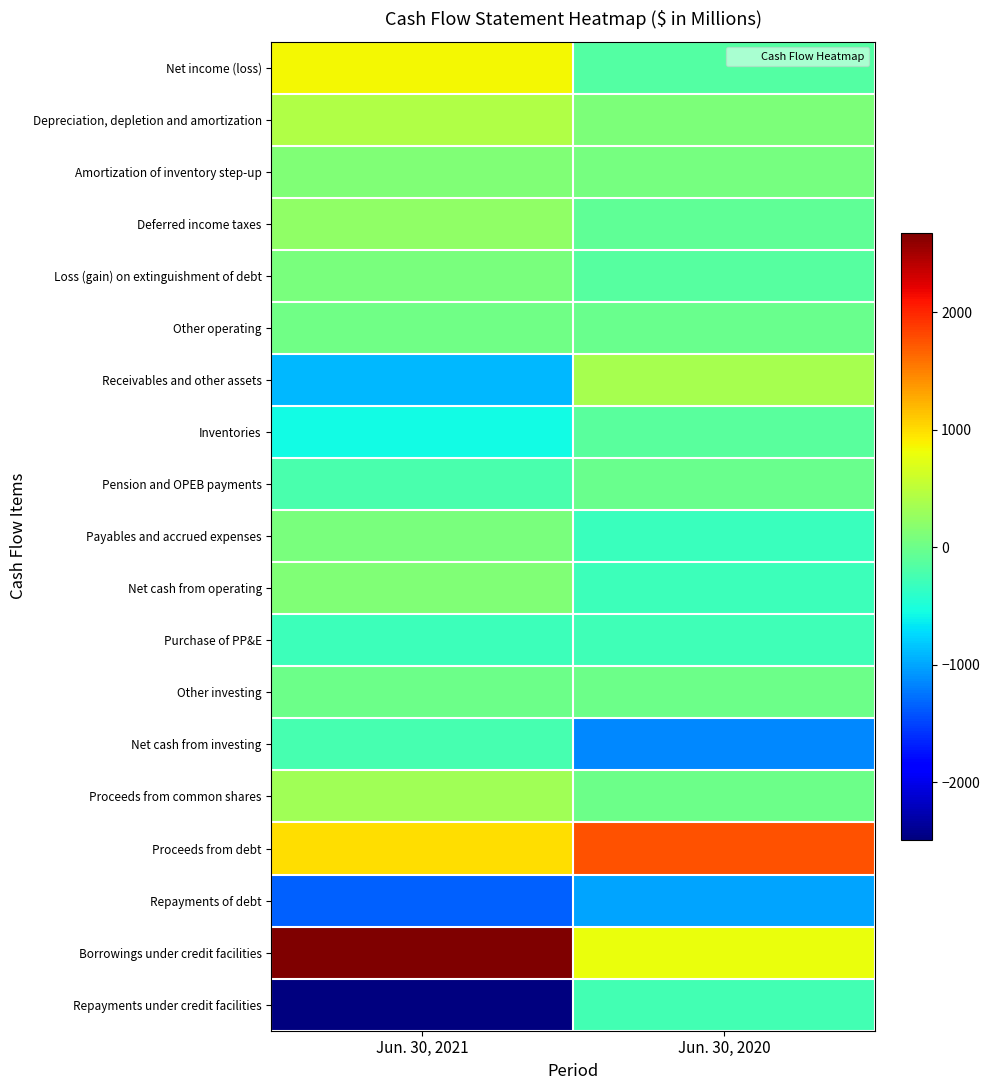

Reading left to right, list all the values displayed in this chart.

Net income (loss): Jun. 30, 2021=852	Jun. 30, 2020=-157
Depreciation, depletion and amortization: Jun. 30, 2021=425	Jun. 30, 2020=112
Amortization of inventory step-up: Jun. 30, 2021=118	Jun. 30, 2020=59
Deferred income taxes: Jun. 30, 2021=225	Jun. 30, 2020=-73
Loss (gain) on extinguishment of debt: Jun. 30, 2021=88	Jun. 30, 2020=-133
Other operating: Jun. 30, 2021=24	Jun. 30, 2020=-20
Receivables and other assets: Jun. 30, 2021=-903	Jun. 30, 2020=366
Inventories: Jun. 30, 2021=-557	Jun. 30, 2020=-126
Pension and OPEB payments: Jun. 30, 2021=-223	Jun. 30, 2020=-17
Payables and accrued expenses: Jun. 30, 2021=83	Jun. 30, 2020=-309
Net cash from operating: Jun. 30, 2021=132	Jun. 30, 2020=-298
Purchase of PP&E: Jun. 30, 2021=-298	Jun. 30, 2020=-283
Other investing: Jun. 30, 2021=2	Jun. 30, 2020=0
Net cash from investing: Jun. 30, 2021=-242	Jun. 30, 2020=-1152
Proceeds from common shares: Jun. 30, 2021=322	Jun. 30, 2020=0
Proceeds from debt: Jun. 30, 2021=1000	Jun. 30, 2020=1763
Repayments of debt: Jun. 30, 2021=-1339	Jun. 30, 2020=-1000
Borrowings under credit facilities: Jun. 30, 2021=2680	Jun. 30, 2020=800
Repayments under credit facilities: Jun. 30, 2021=-2490	Jun. 30, 2020=-250